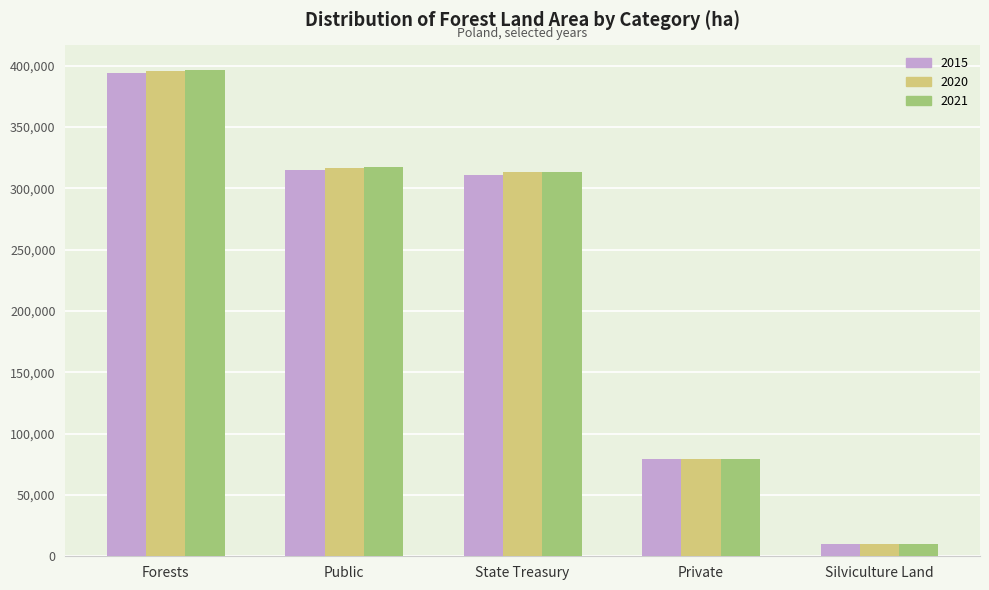

At which category is the sum across all series the highest?

Forests